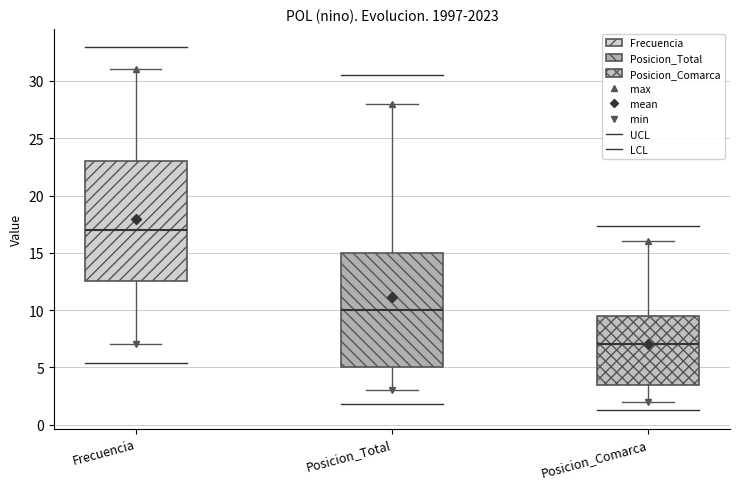

Where does the median line of the box for Posicion_Total sit on the y-axis? The values are not printed on the chart, so give them approximately, as read against the axis.

10.0